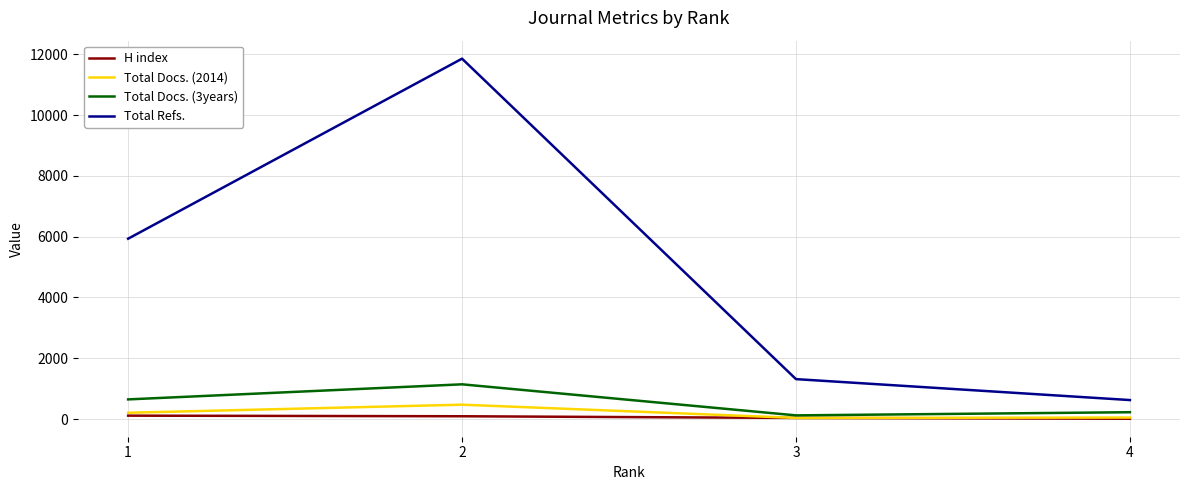

Which series has the widest spread of values?

Total Refs.